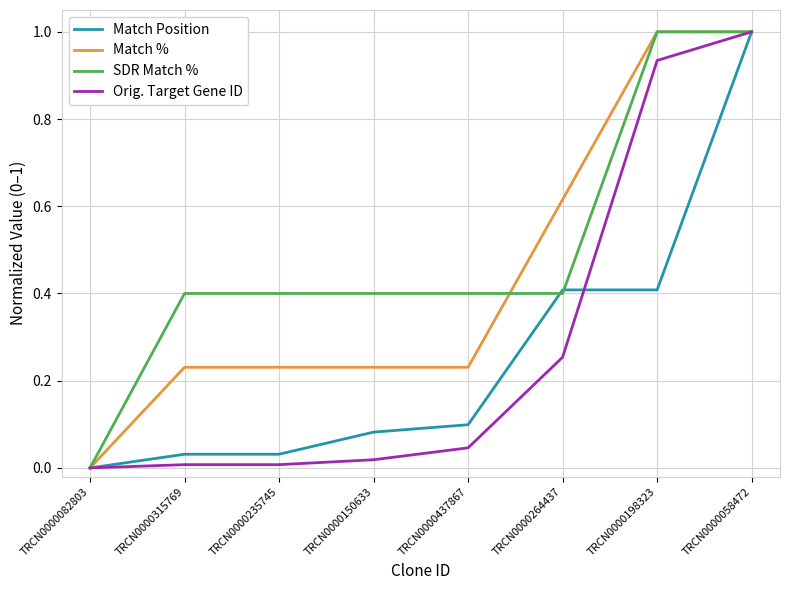

The value of SDR Match % at TRCN0000264437 is 0.4. True or false?

True